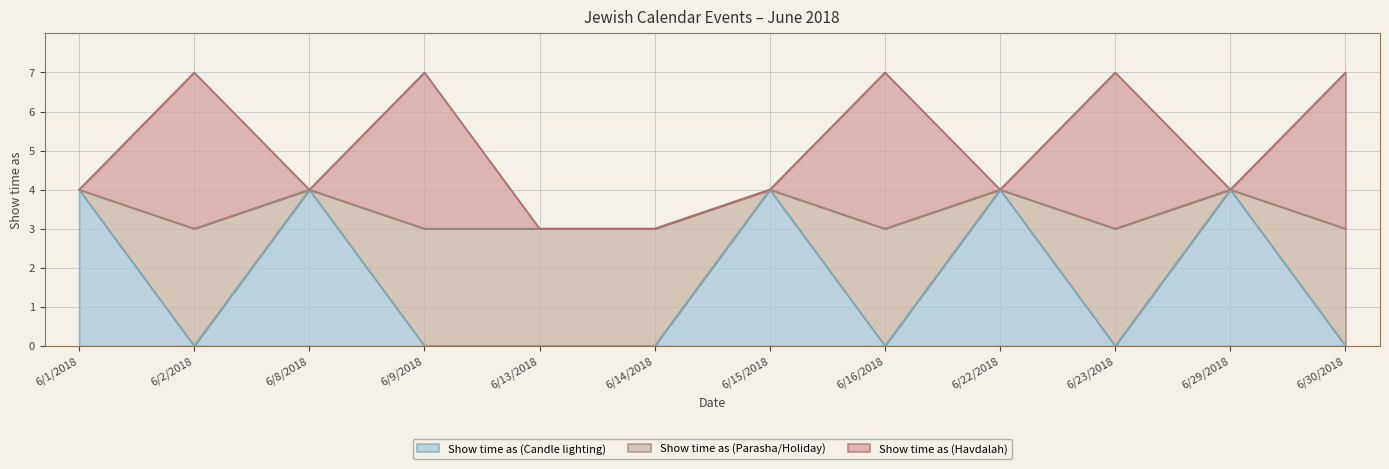

What is the label of the 10th point from the left?

6/23/2018